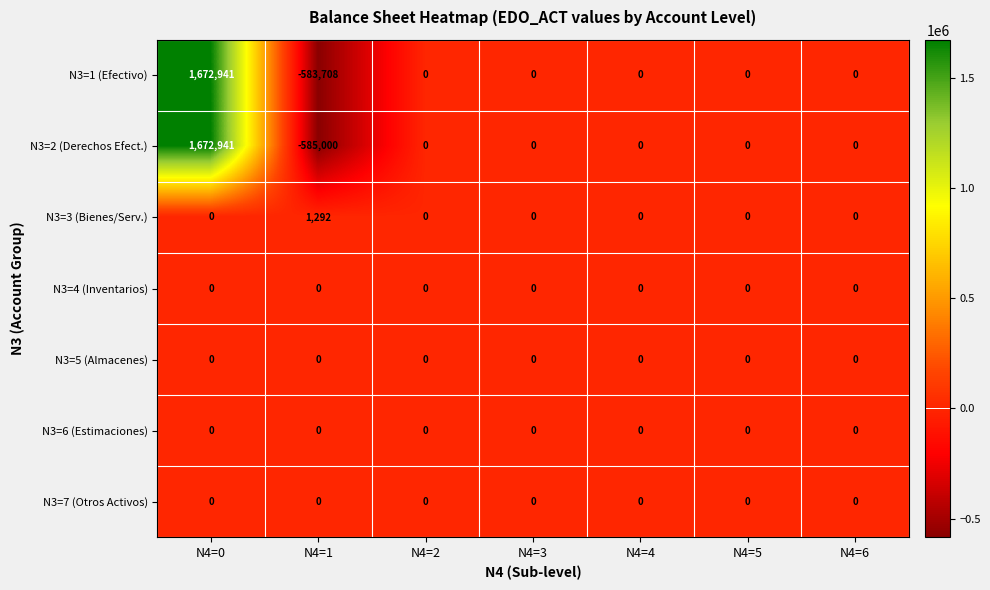

How many negative values does the N3=2 (Derechos Efect.) series have?

1